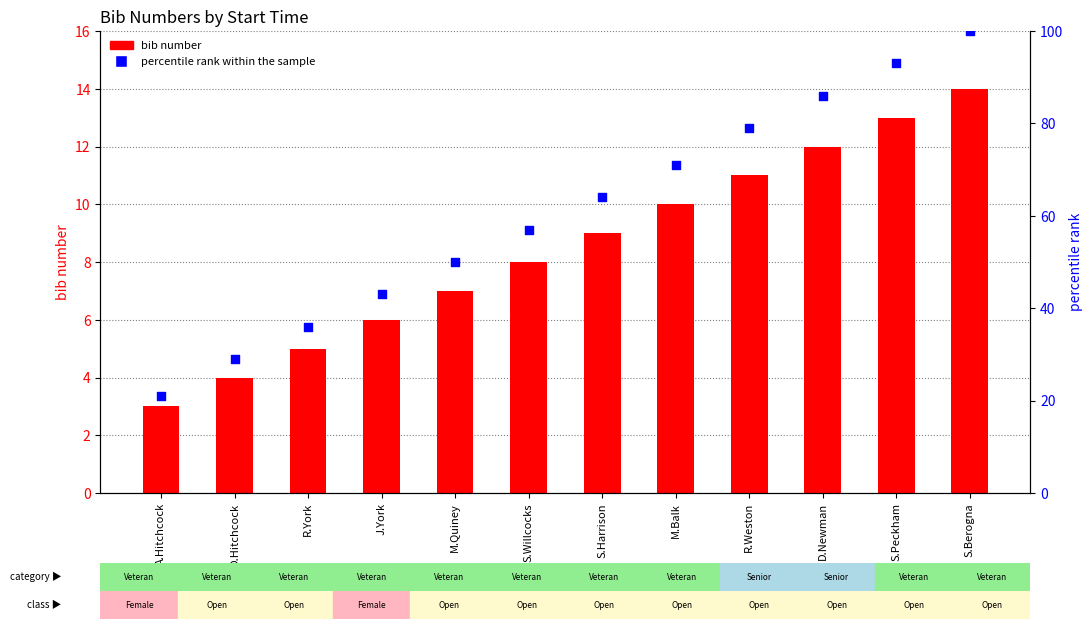

What is the total value across all series at M.Balk?

81